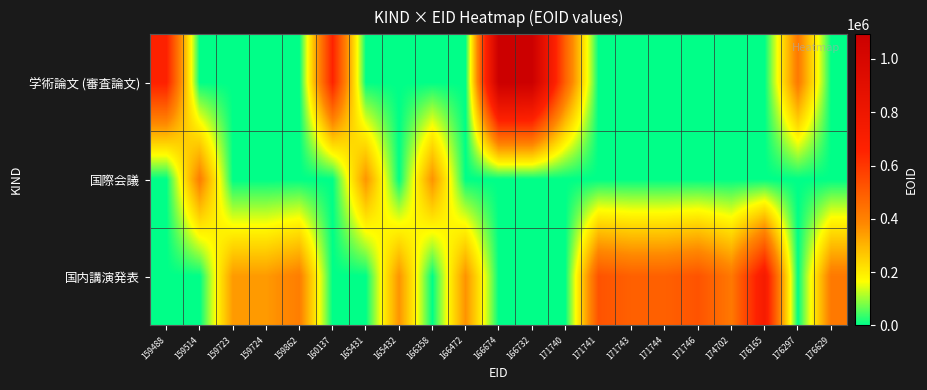

List the series in order of their overall mean, lowest first.

国際会議, 学術論文 (審査論文), 国内講演発表